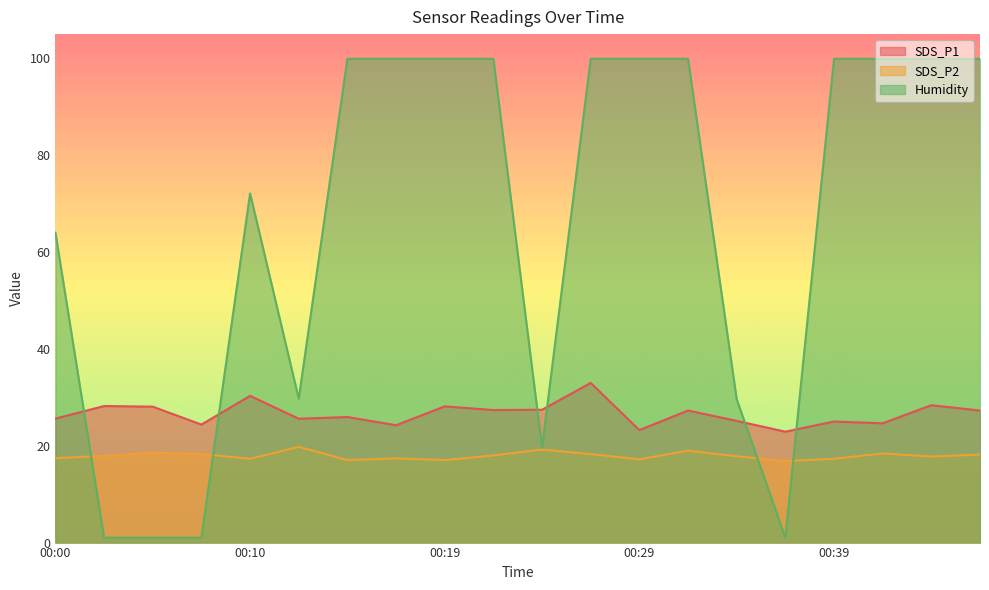

What is the difference between the highest and lowest values at 00:47?

82.1